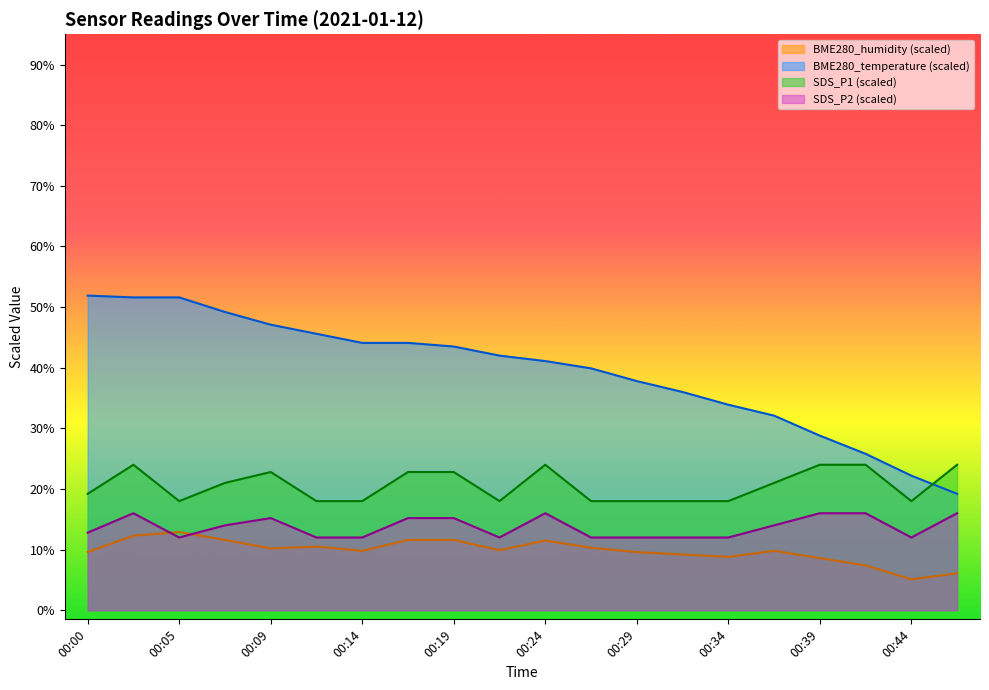

Is the value of SDS_P2 at 00:00 greater than the value of SDS_P1 at 00:07?

No